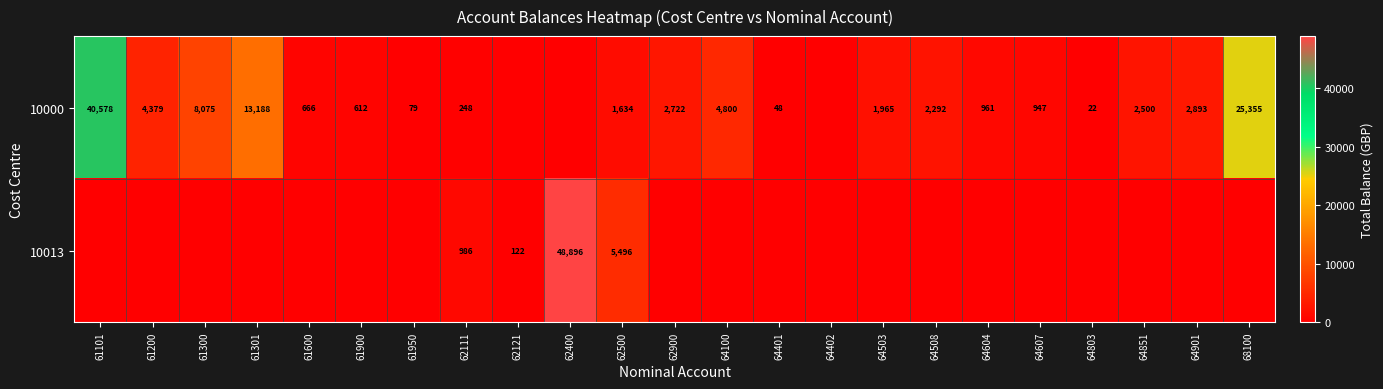

True or false: 10000 has a value of 1327 at 64607.

False